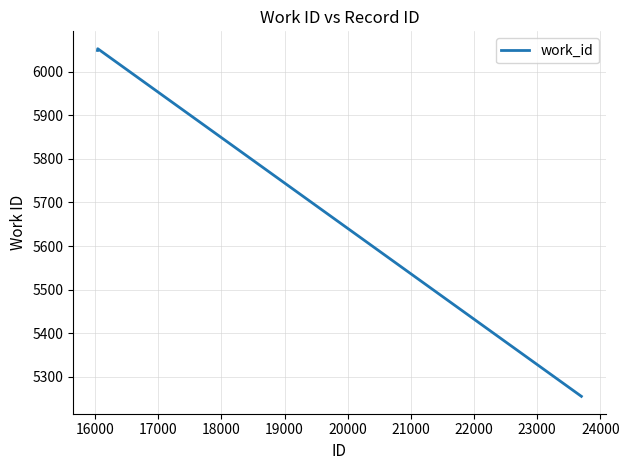

What is the difference between the maximum and minimum values?

798